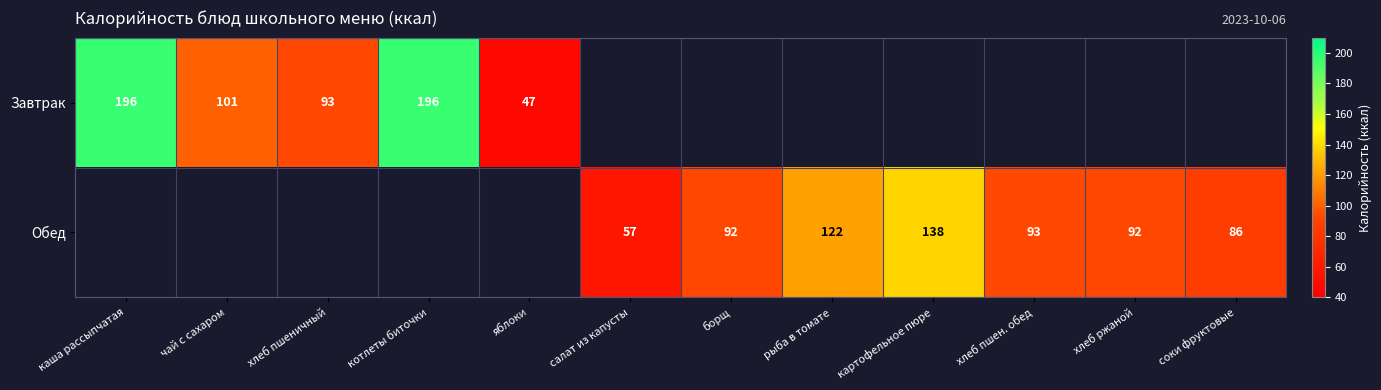

At how many categories does at least one series exceed 144?

2